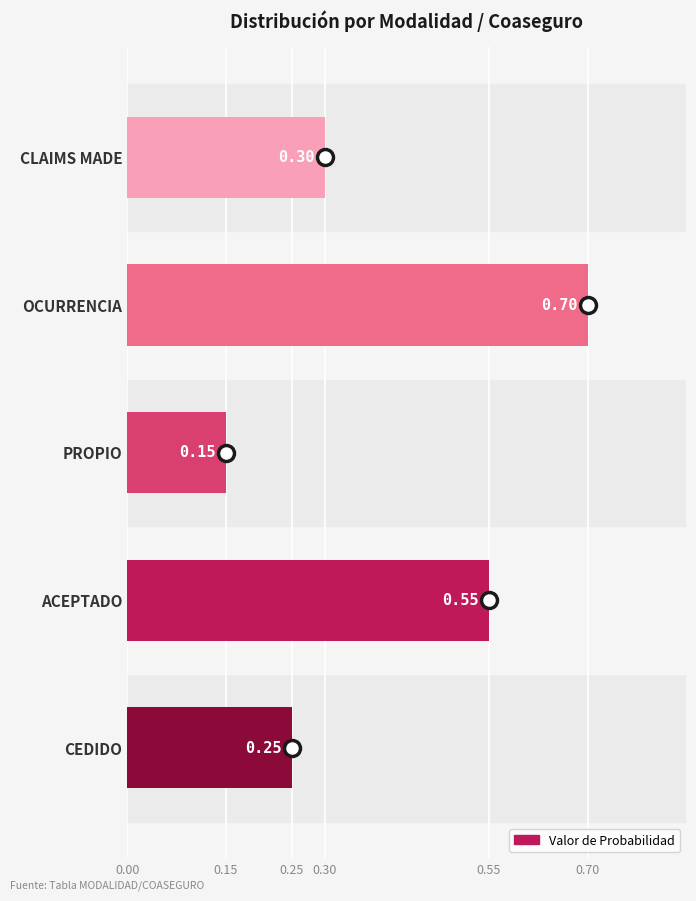

Count the number of data series in this chart.

1